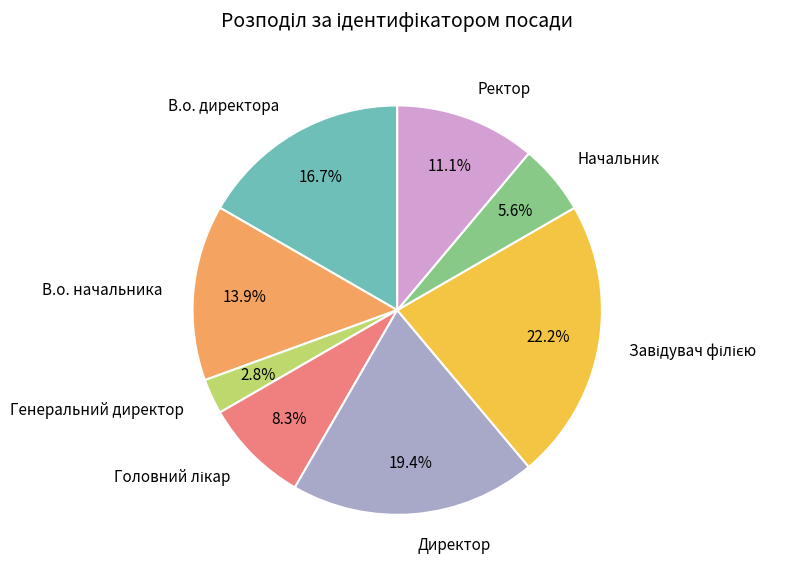

How much of the chart is everything except Ректор?

88.9%